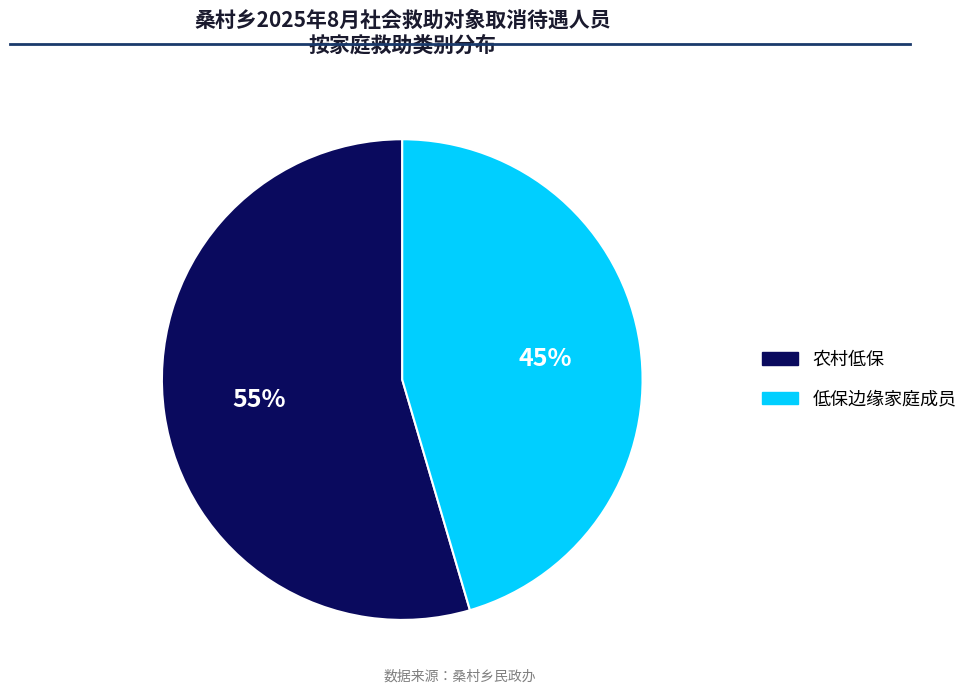

How many slices are in this pie chart?

2